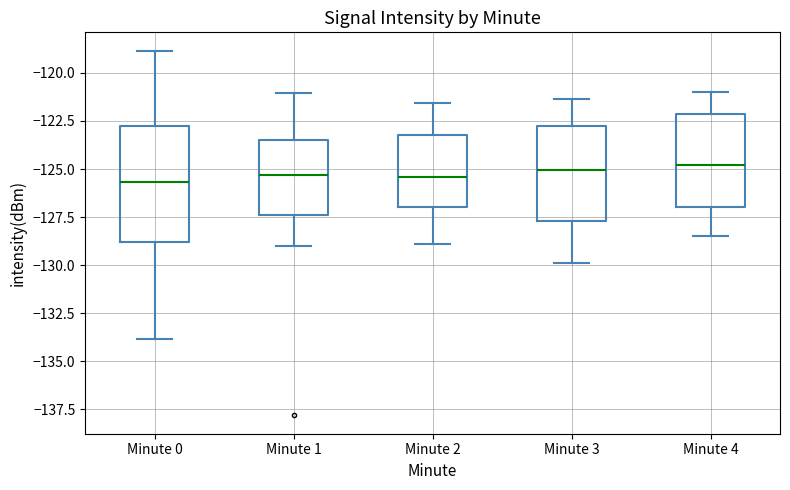

Reading left to right, transcribe this box plot: for each box, give where its median line is, the range the box spans, and where its two whiskers end, as read against the y-axis. The values are not printed on the chart, so give them approximately, as read against the axis.

Minute 0: median -125.5, box -129.0 to -122.5, whiskers -134.0 to -119.0
Minute 1: median -125.5, box -127.5 to -123.5, whiskers -129.0 to -121.0
Minute 2: median -125.5, box -127.0 to -123.0, whiskers -129.0 to -121.5
Minute 3: median -125.0, box -127.5 to -123.0, whiskers -130.0 to -121.5
Minute 4: median -125.0, box -127.0 to -122.0, whiskers -128.5 to -121.0